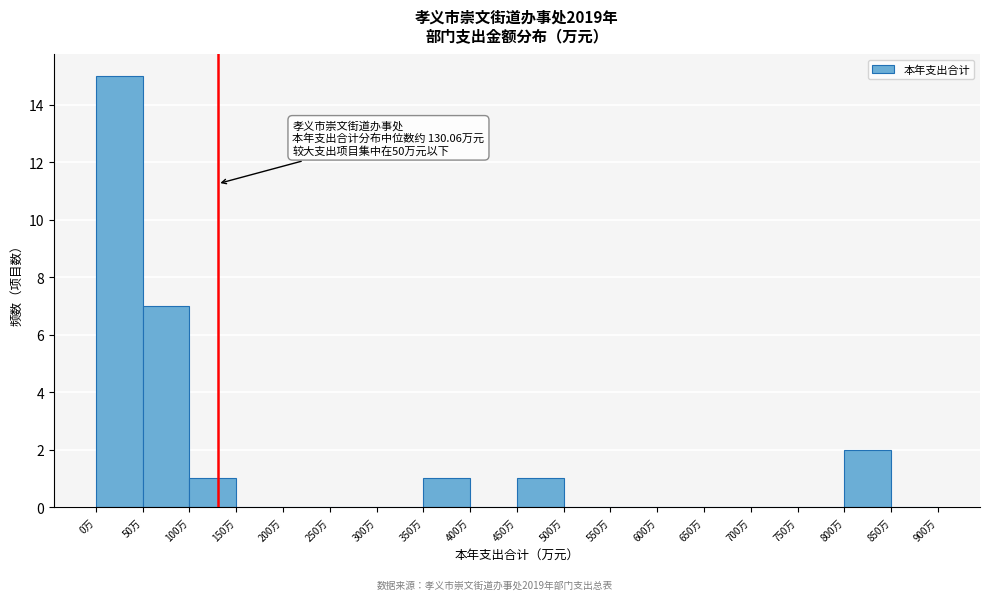

Over which range of the x-axis is the bar tallest?

0 to 50